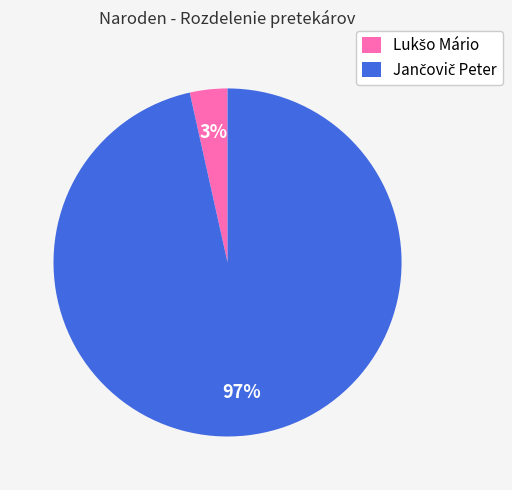

To the nearest percent, what is the average slice percentage?

50%